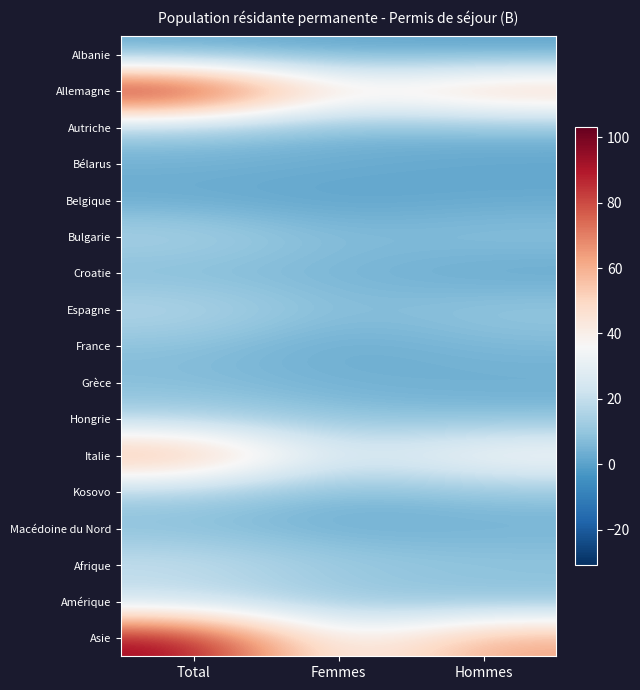

Which series has the largest range (max minus min)?

Asie